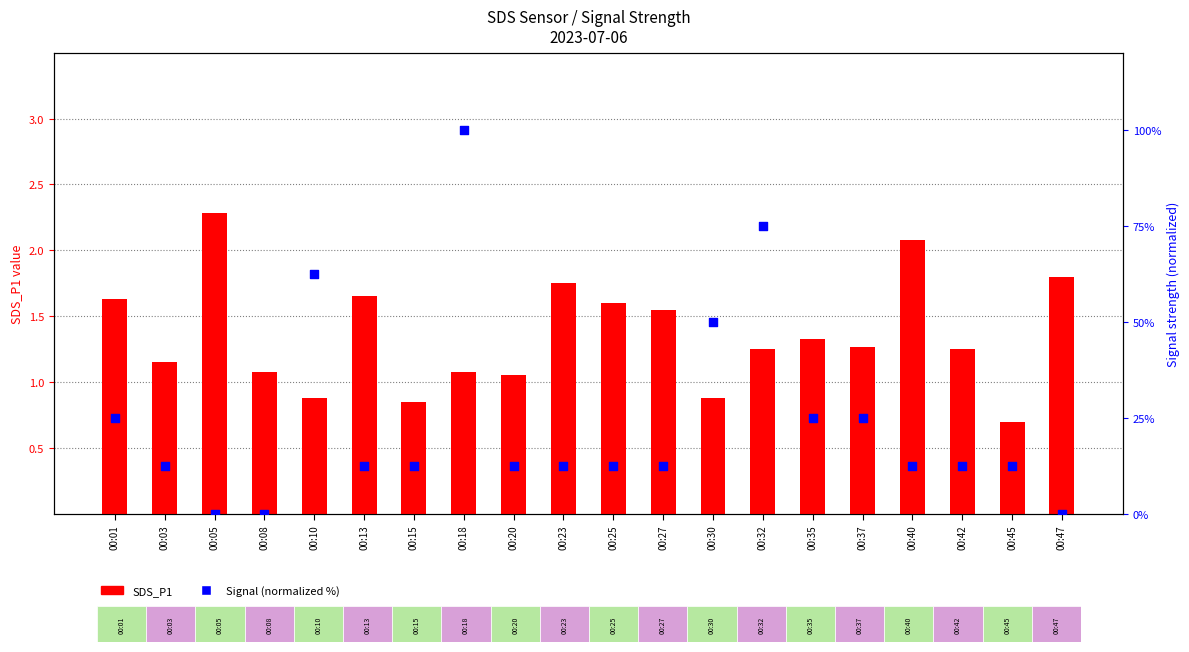

At how many categories does at least one series exceed 34?

4